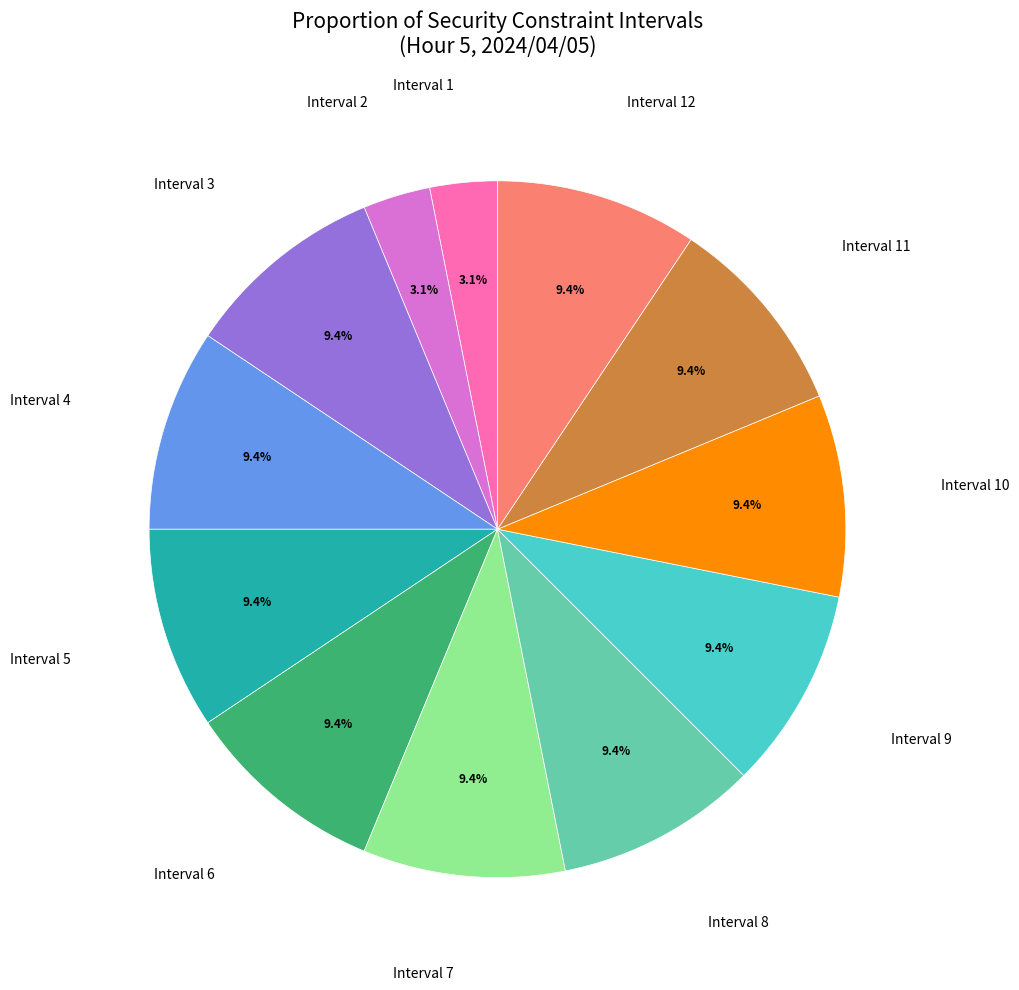

Does any single category account for the majority?

No